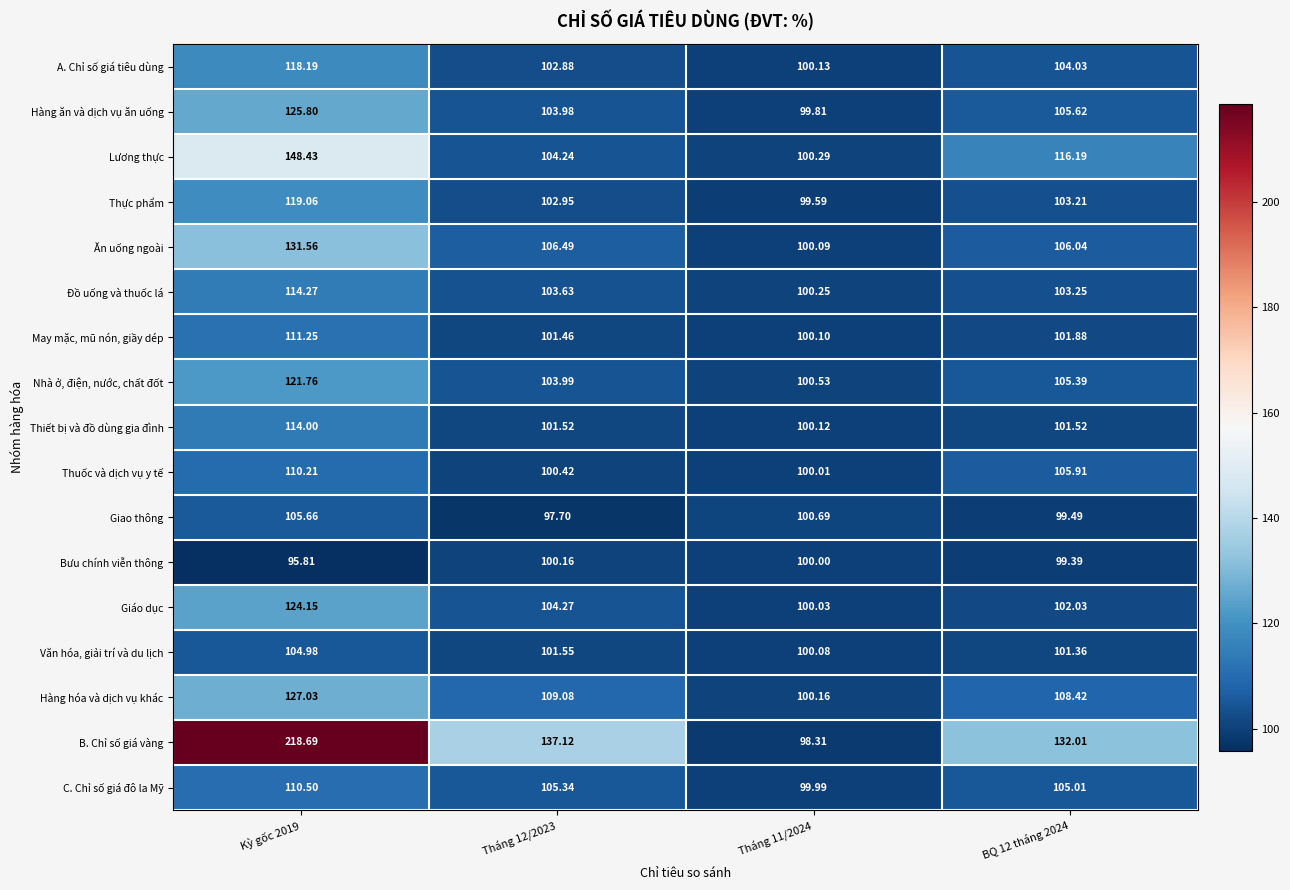

List the series in order of their peak value, highest first.

B. Chỉ số giá vàng, Lương thực, Ăn uống ngoài, Hàng hóa và dịch vụ khác, Hàng ăn và dịch vụ ăn uống, Giáo dục, Nhà ở, điện, nước, chất đốt, Thực phẩm, A. Chỉ số giá tiêu dùng, Đồ uống và thuốc lá, Thiết bị và đồ dùng gia đình, May mặc, mũ nón, giầy dép, C. Chỉ số giá đô la Mỹ, Thuốc và dịch vụ y tế, Giao thông, Văn hóa, giải trí và du lịch, Bưu chính viễn thông